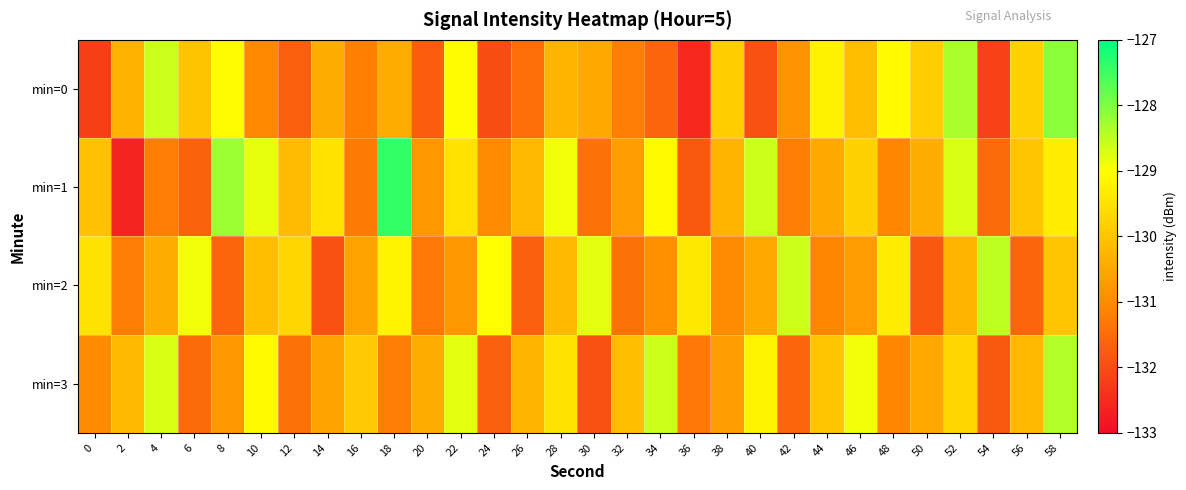

Which category has the lowest value across all series?

2